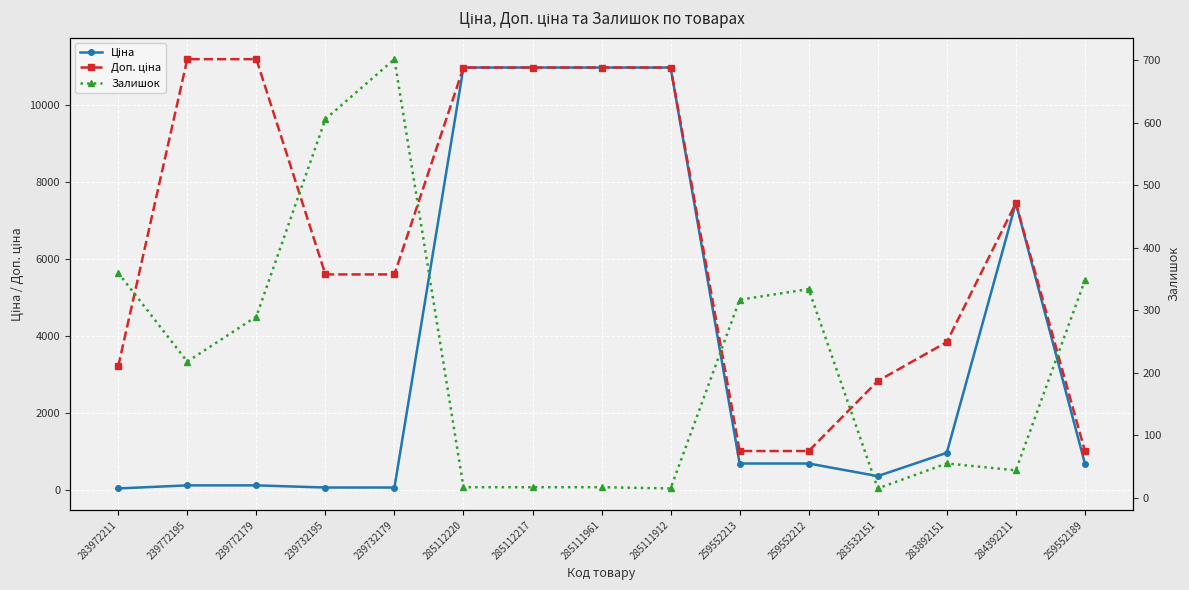

At 283532151, list the series in order from smallest to largest.

Залишок, Ціна, Доп. ціна